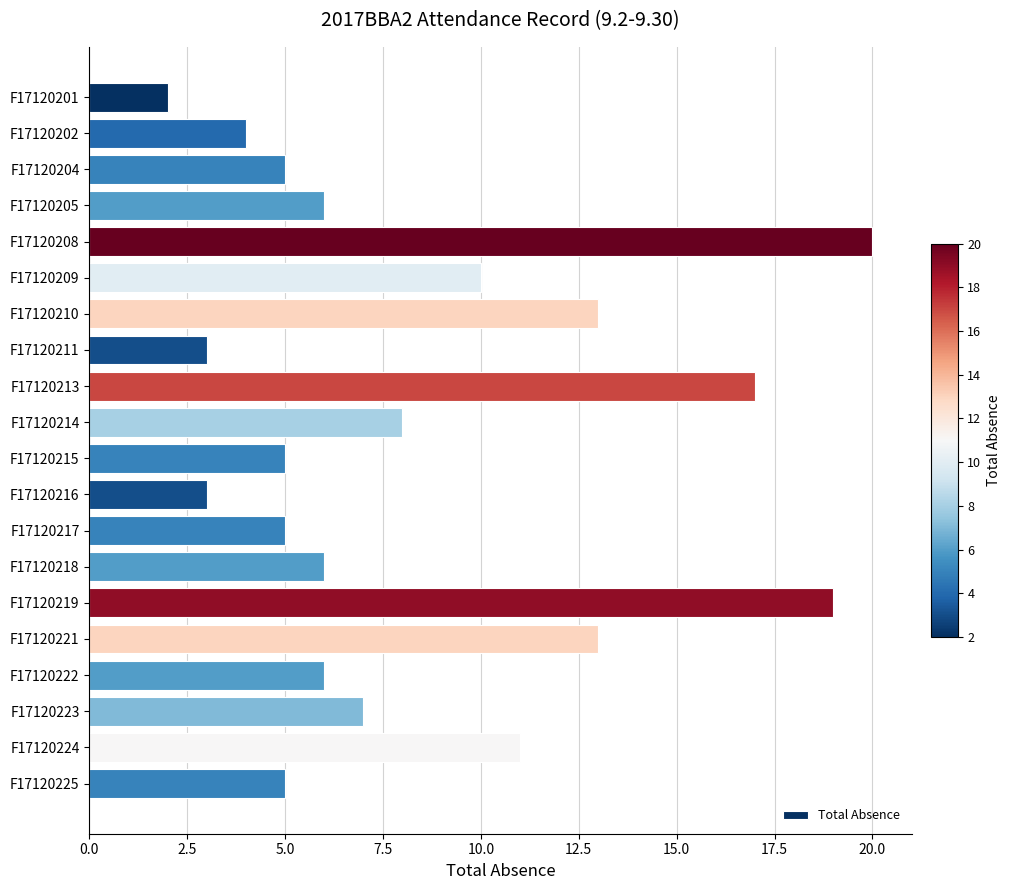

How many bars are there in total?

20